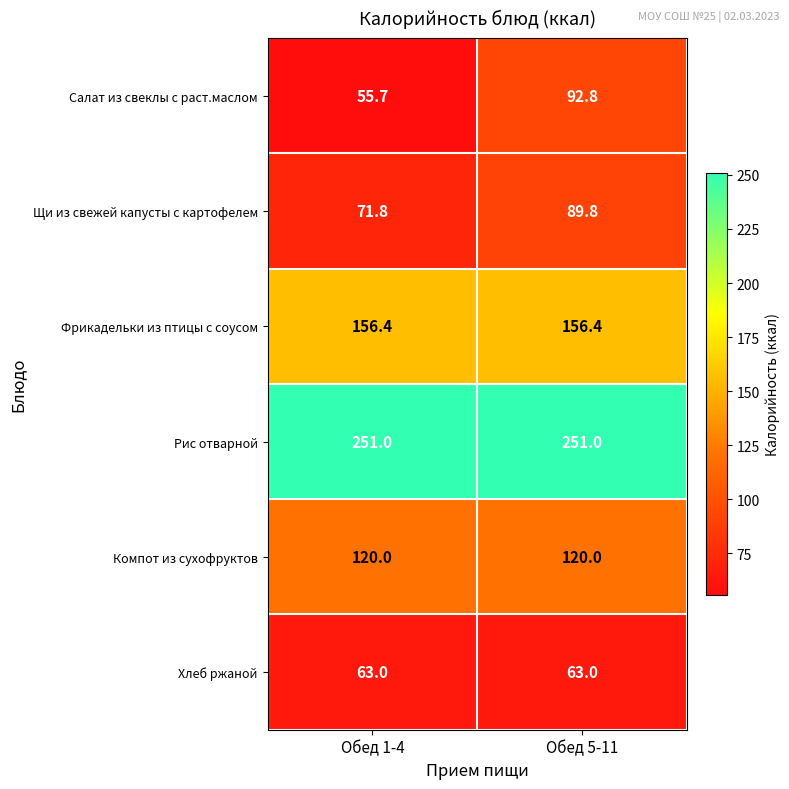

What is the total value across all series at Обед 1-4?

717.9